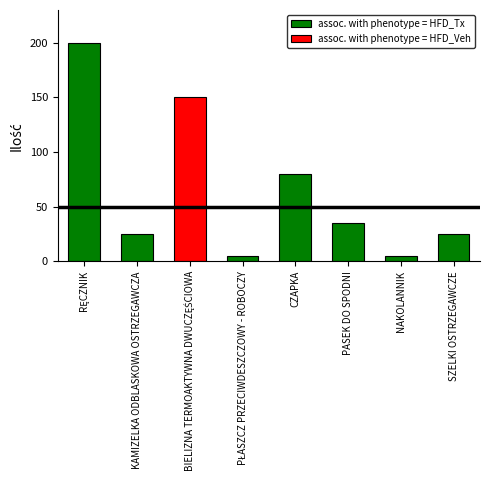

What position from the left is SZELKI OSTRZEGAWCZE?

8